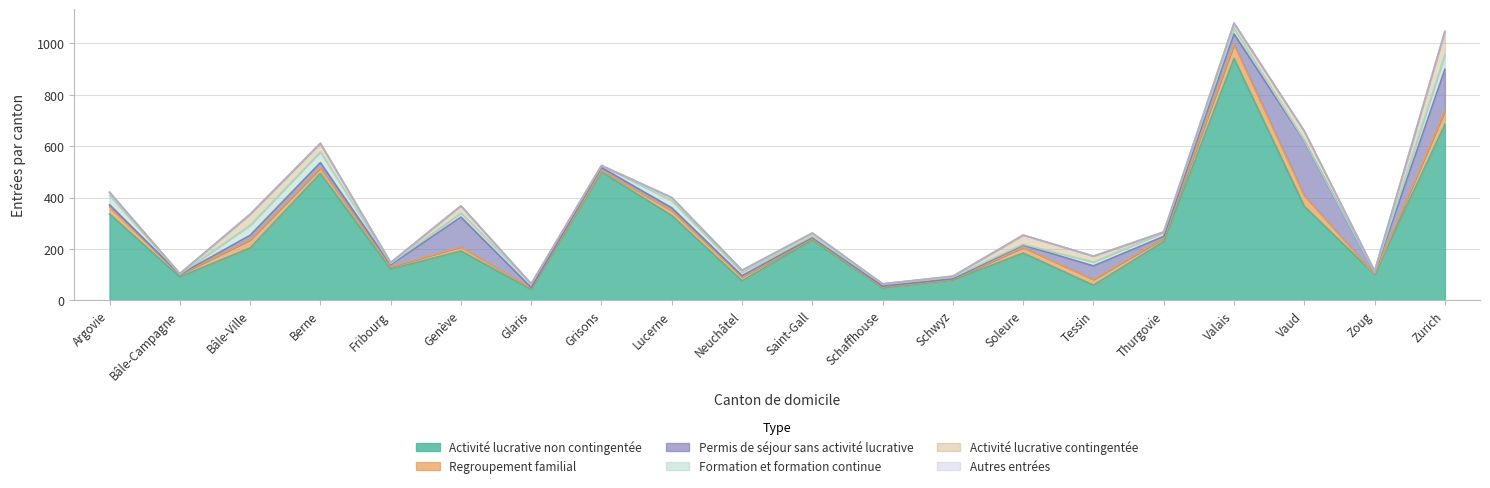

What is the sum of all Formation et formation continue values?

338